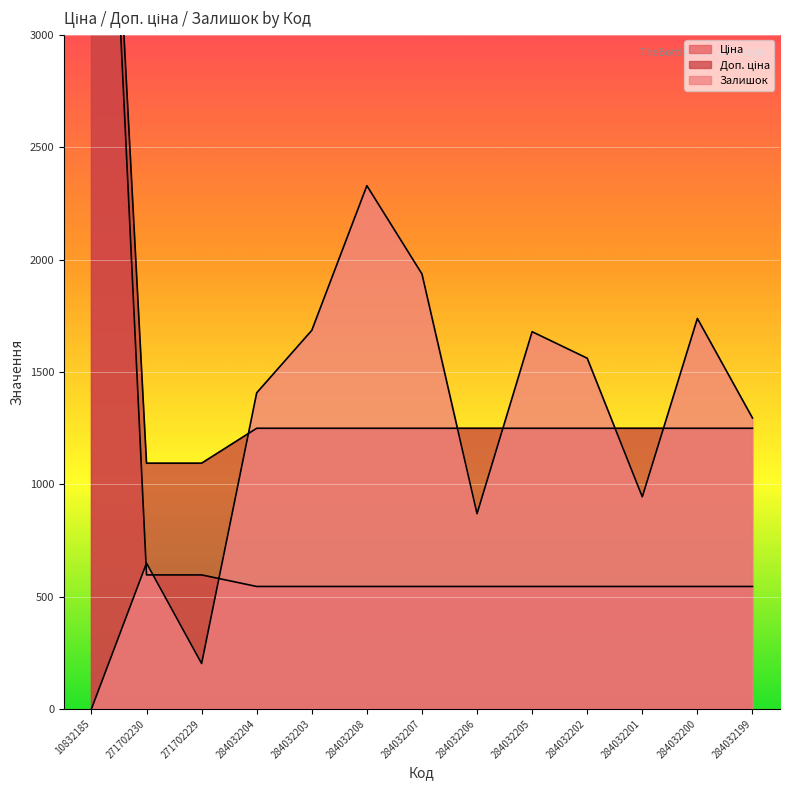

At which category does Залишок reach its first local peak?

271702230